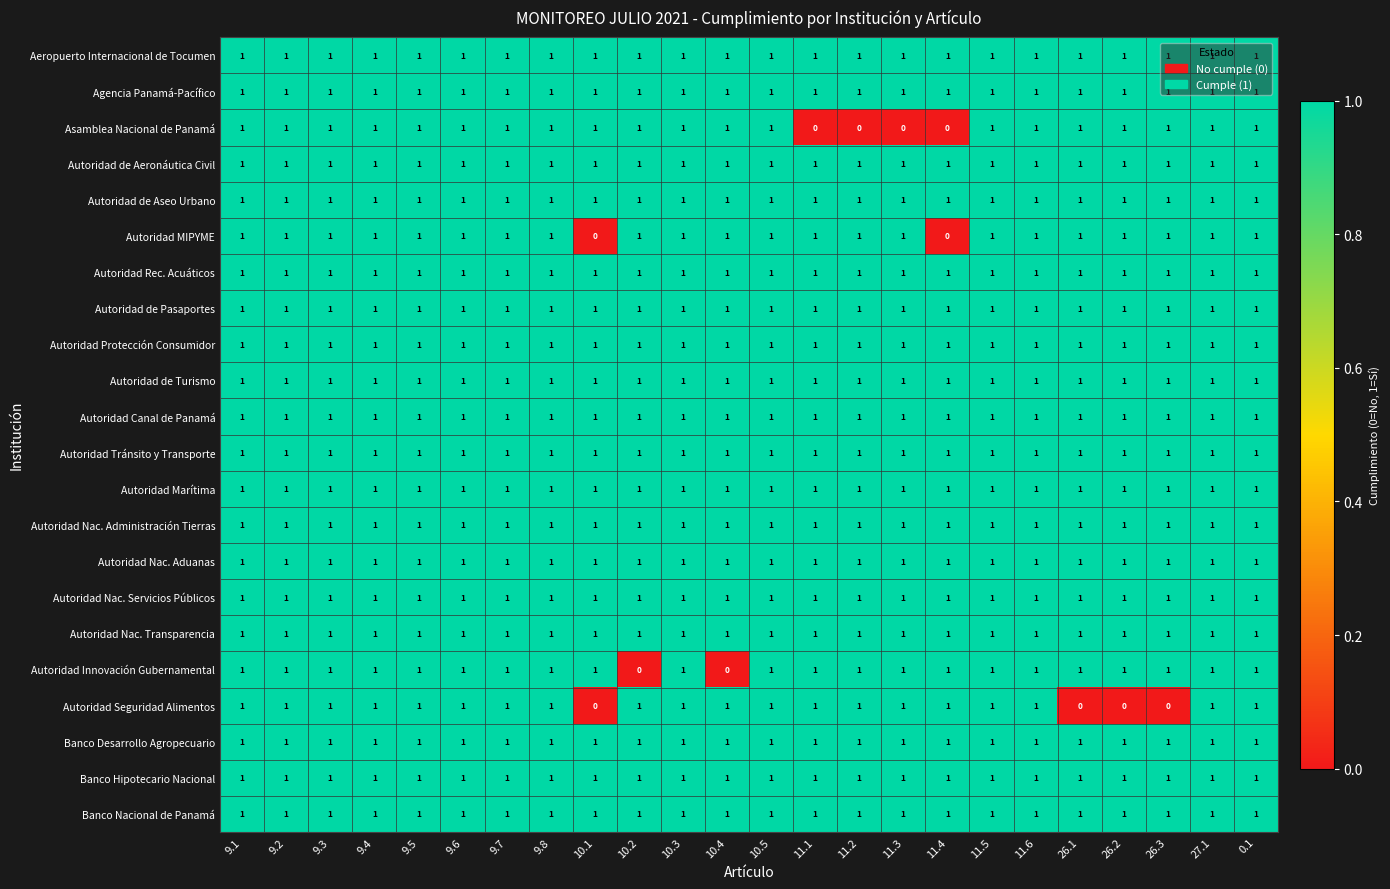

Count the Asamblea Nacional de Panamá values in the range 1 to 2.

20